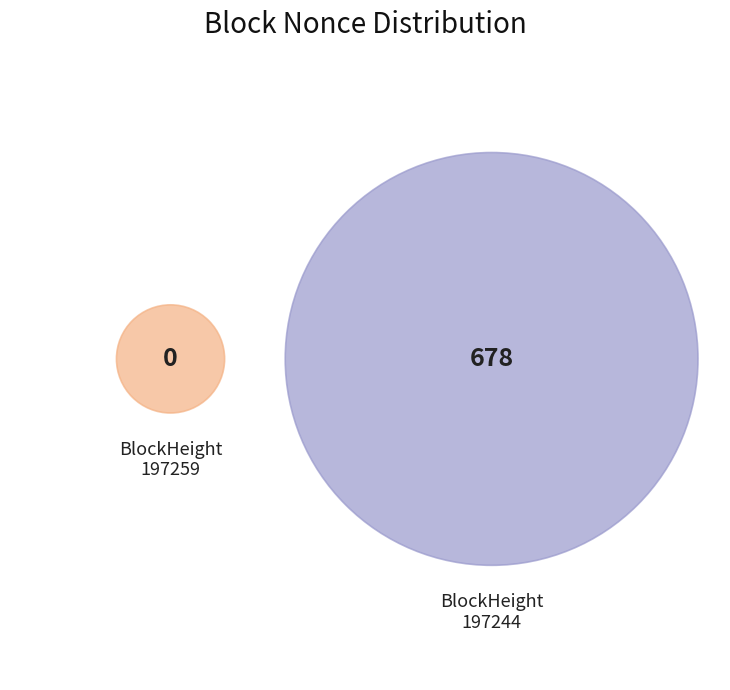

Is it true that 197244 is 100% of the pie?

True